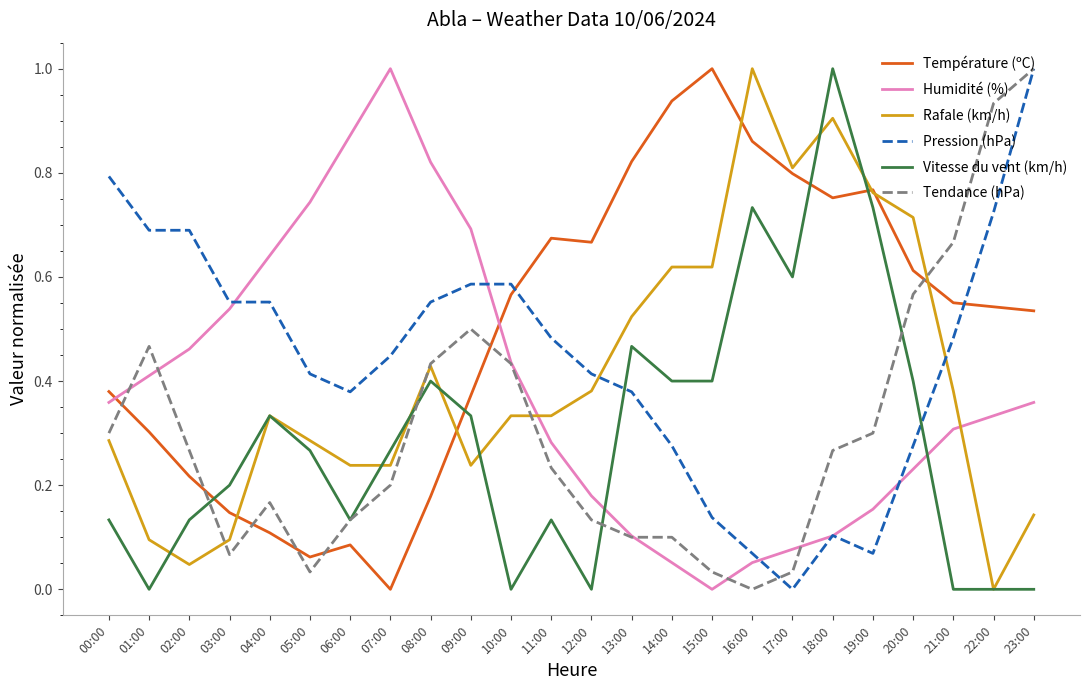

True or false: Vitesse du vent (km/h) has more than 1 interior local peaks.

True